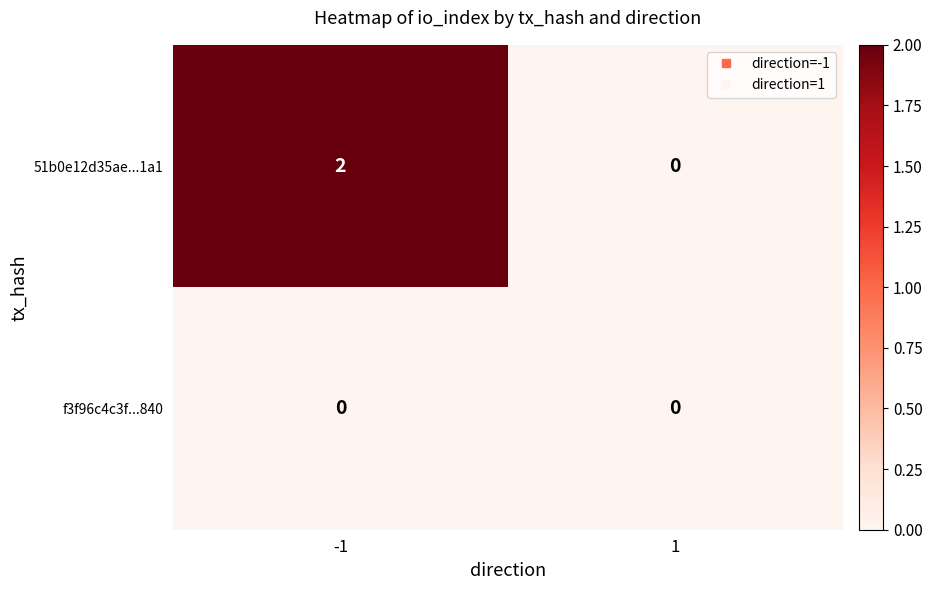

List the series in order of their overall mean, lowest first.

f3f96c4c3f...840, 51b0e12d35ae...1a1